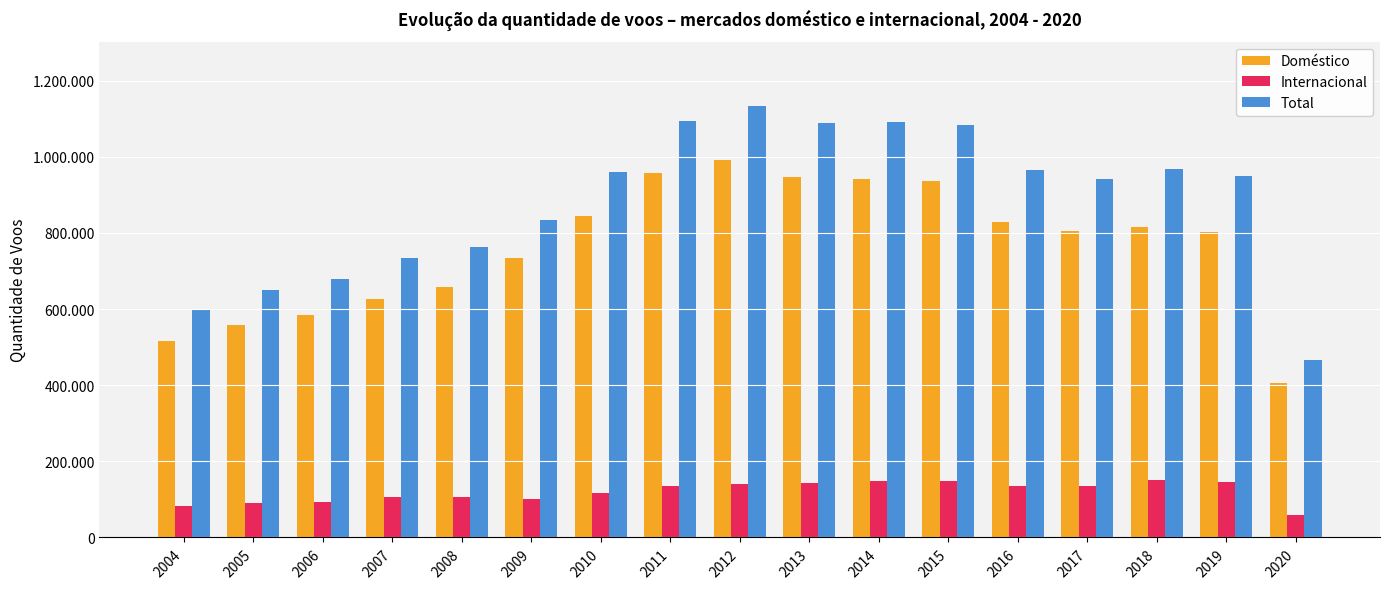

Which series has the largest range (max minus min)?

Total